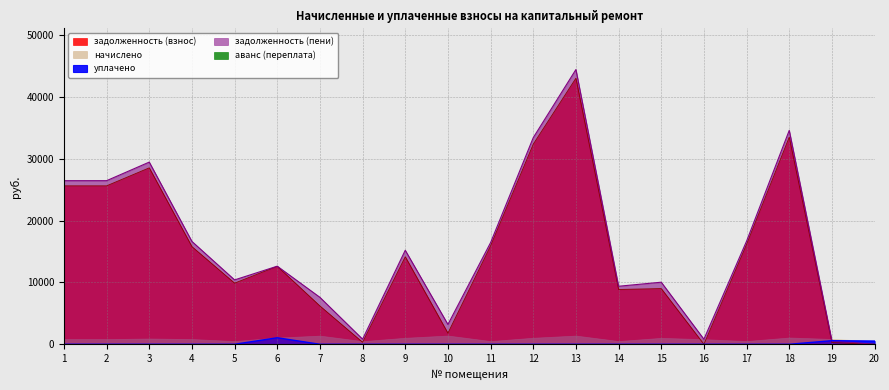

What is the difference between the second highest and minimum values in the задолженность (пени) series?

34572.1